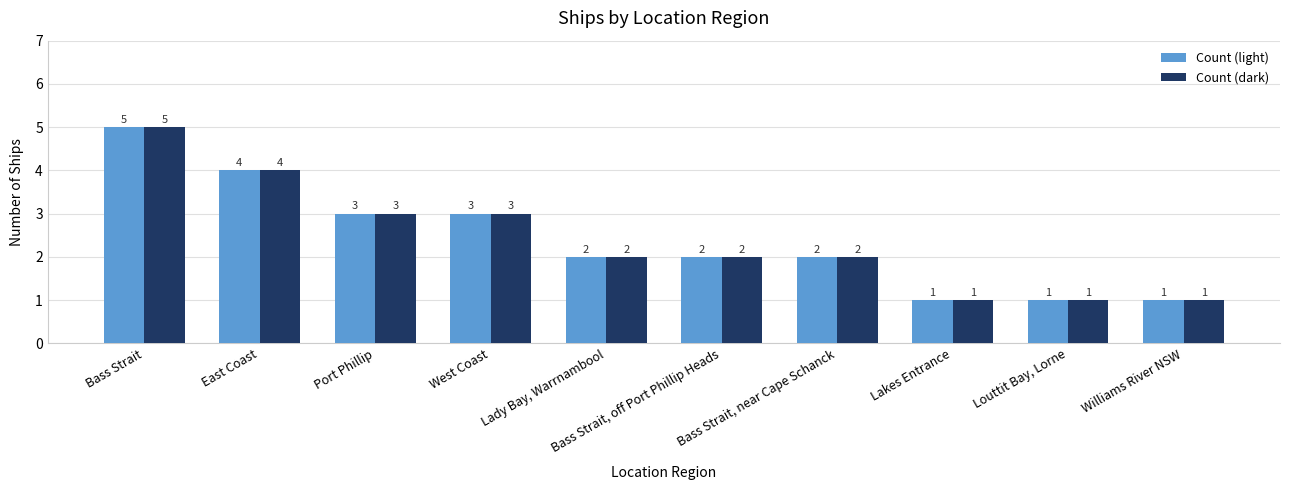

The Count (dark) series shows 2 at Bass Strait, near Cape Schanck. True or false?

True